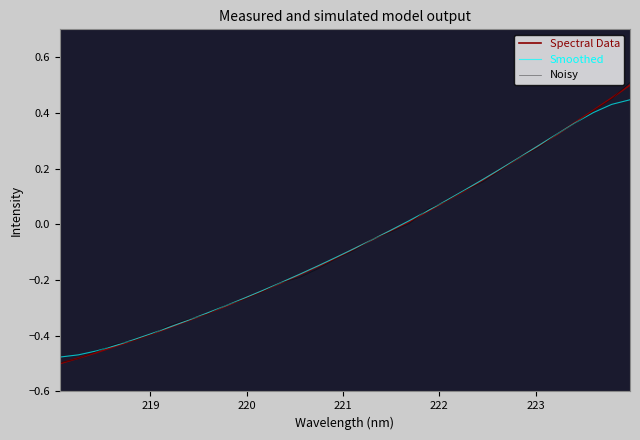

How many lines are shown in the chart?

3